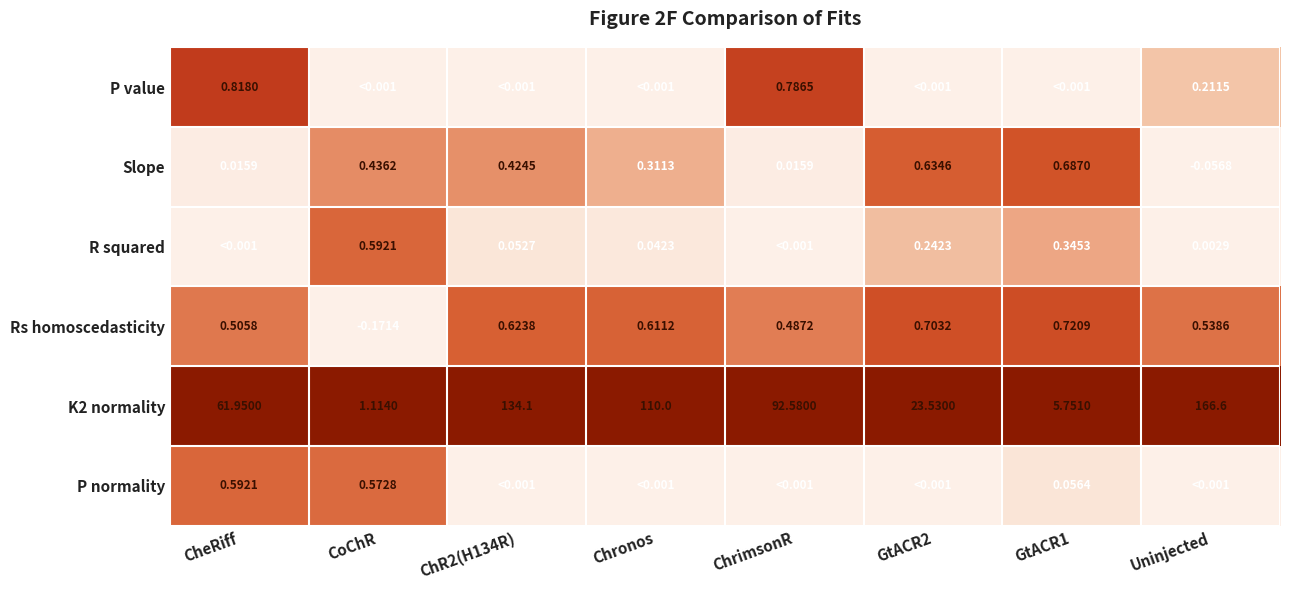

Is the value of Slope at GtACR2 greater than the value of Rs homoscedasticity at CoChR?

Yes